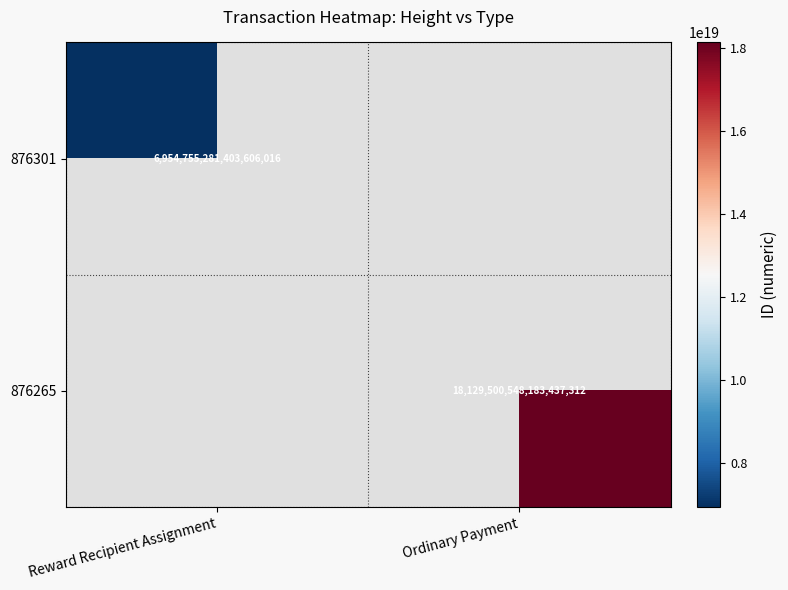

How many data points does each series have?

2